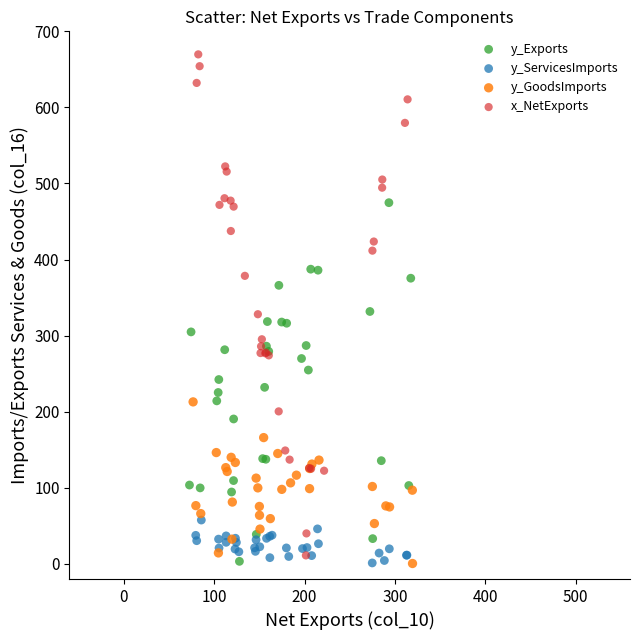

Which series contains the highest Y value?

x_NetExports